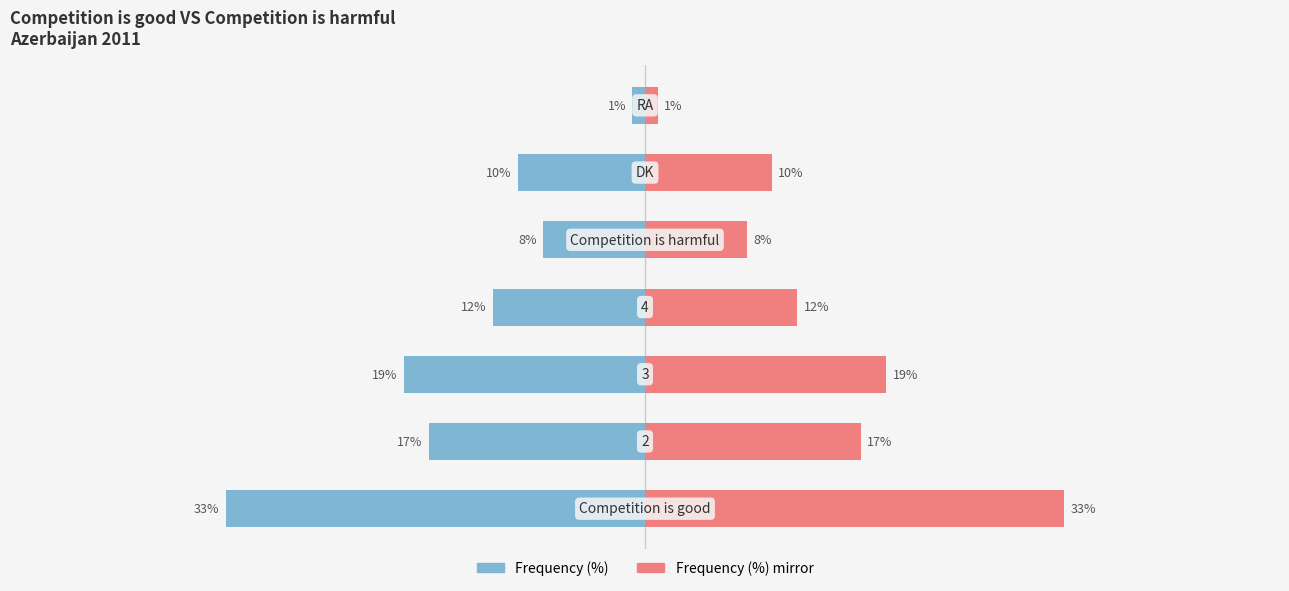

How many groups of bars are there?

7